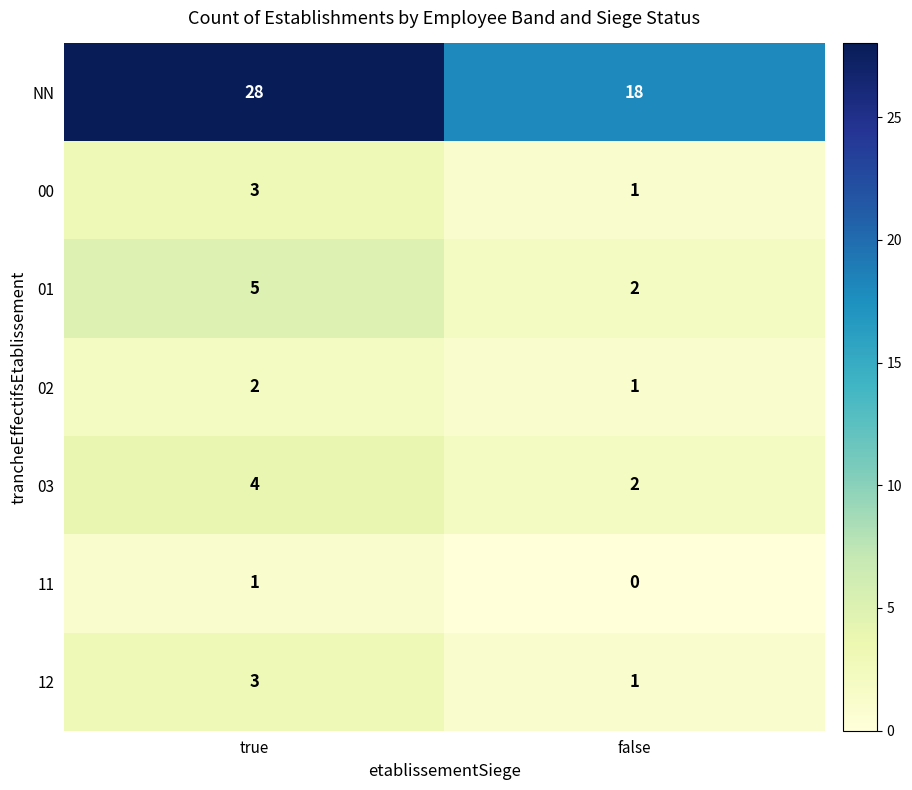

Where is 11 nearest to the value 0?

false